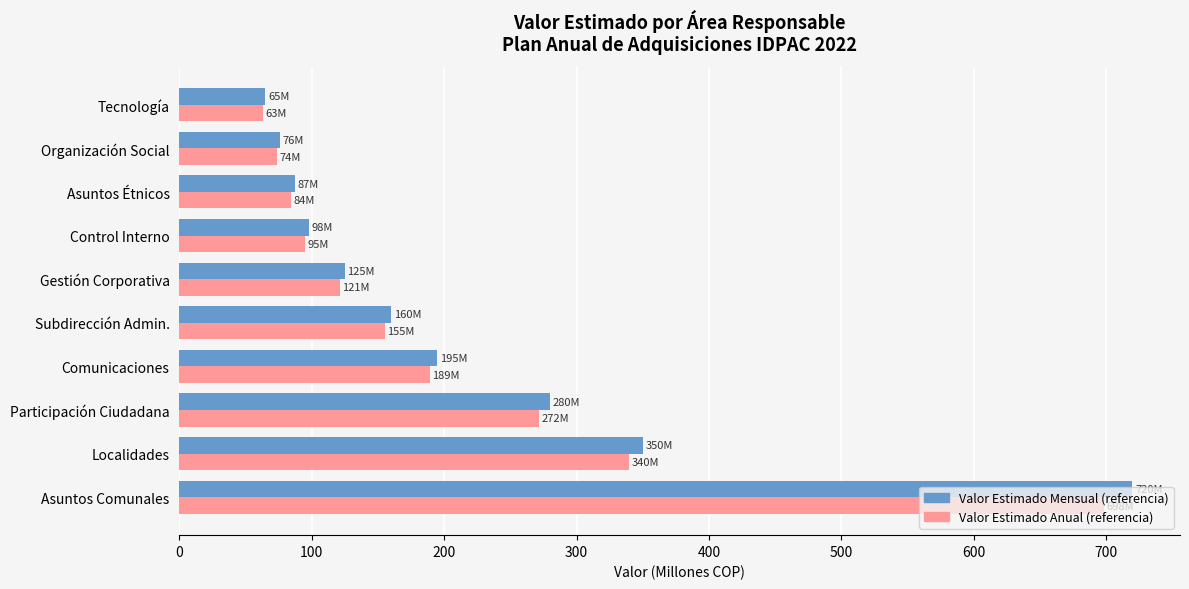

What is the spread (max minus min) of values at Participación Ciudadana?

8.4